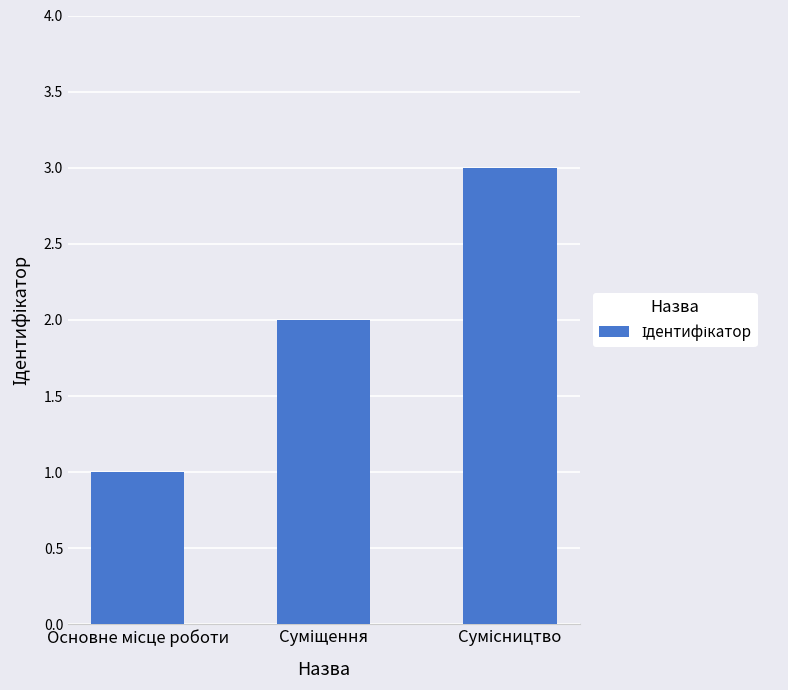

What is the sum of all values?

6